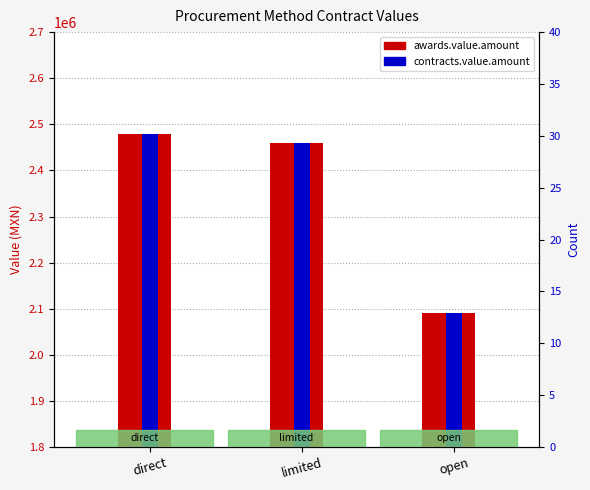

Which series has the largest total across all categories?

awards.value.amount